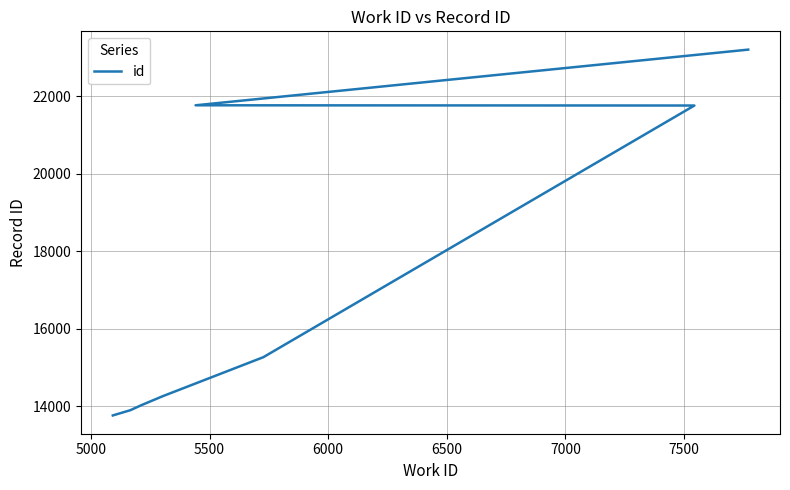

How many lines are shown in the chart?

1